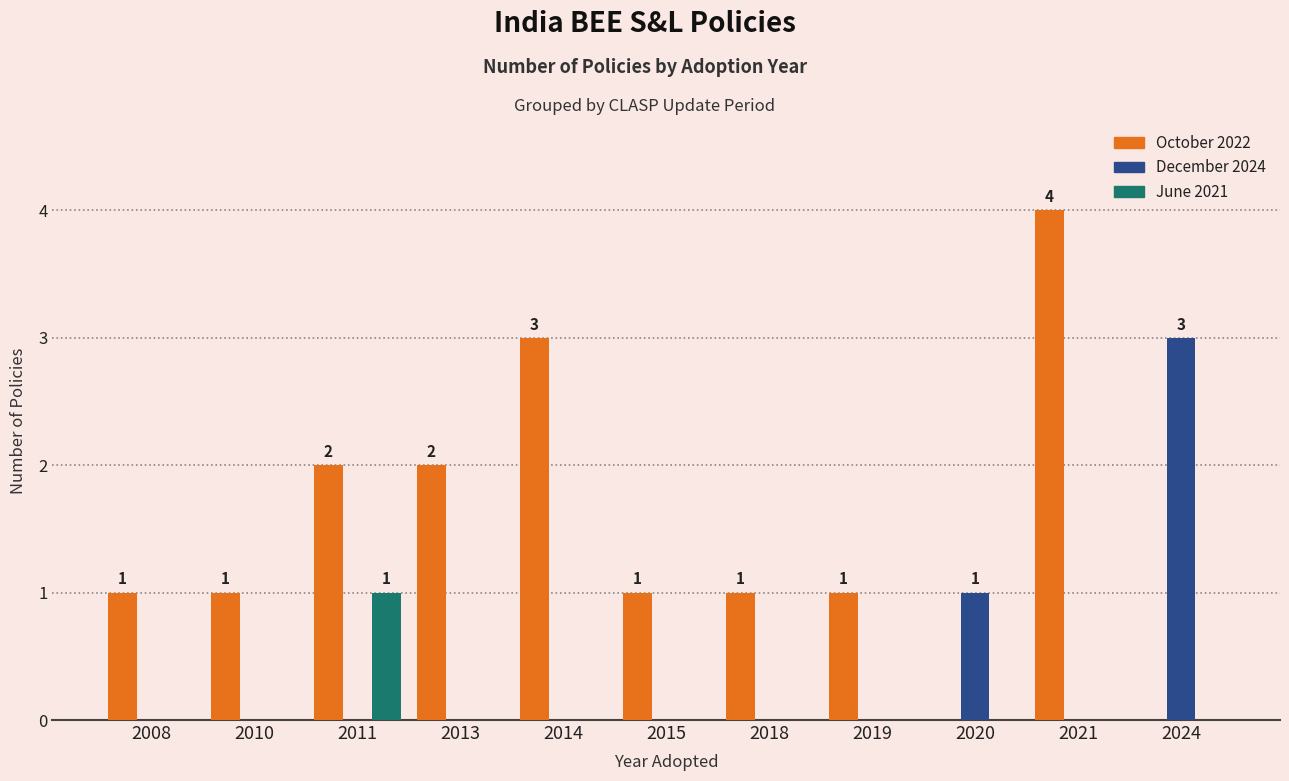

Which series has the largest total across all categories?

October 2022